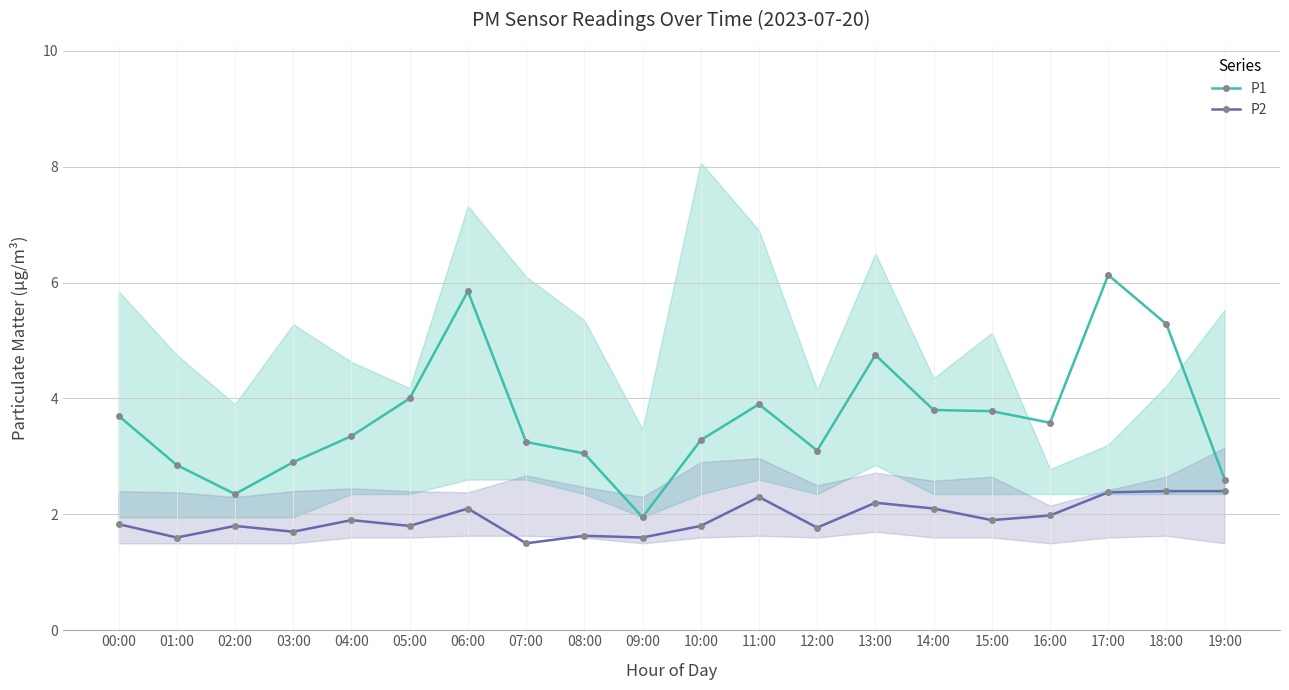

At 12:00, list the series in order from smallest to largest.

P2, P1